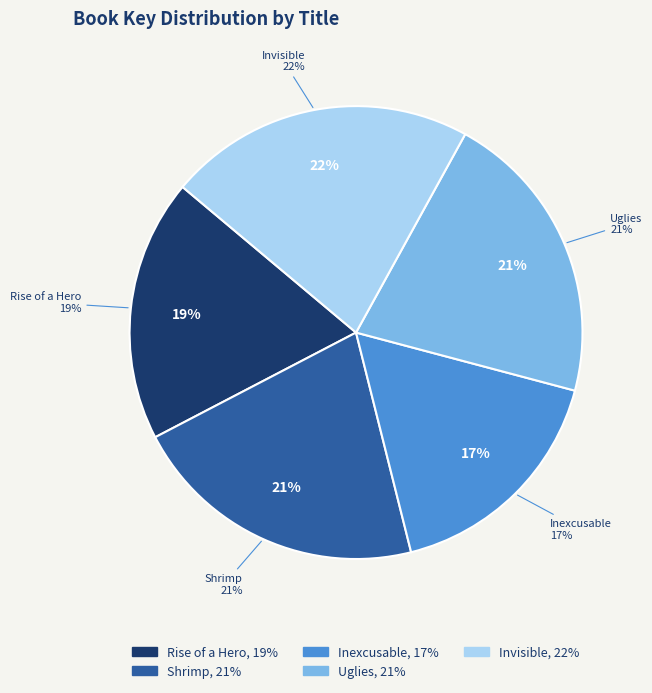

Is it true that Inexcusable is 9% of the pie?

False